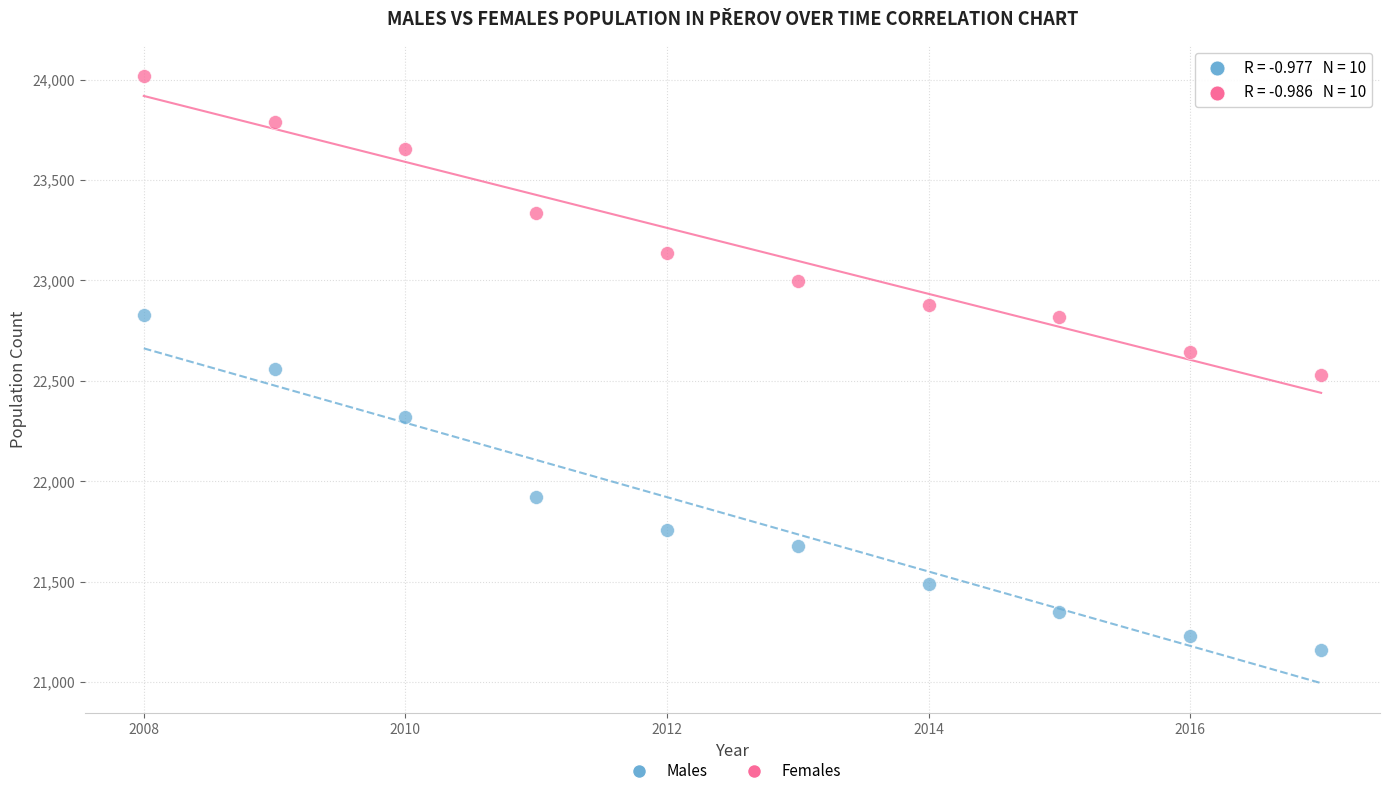

Which series has the largest Y range (max minus min)?

Males